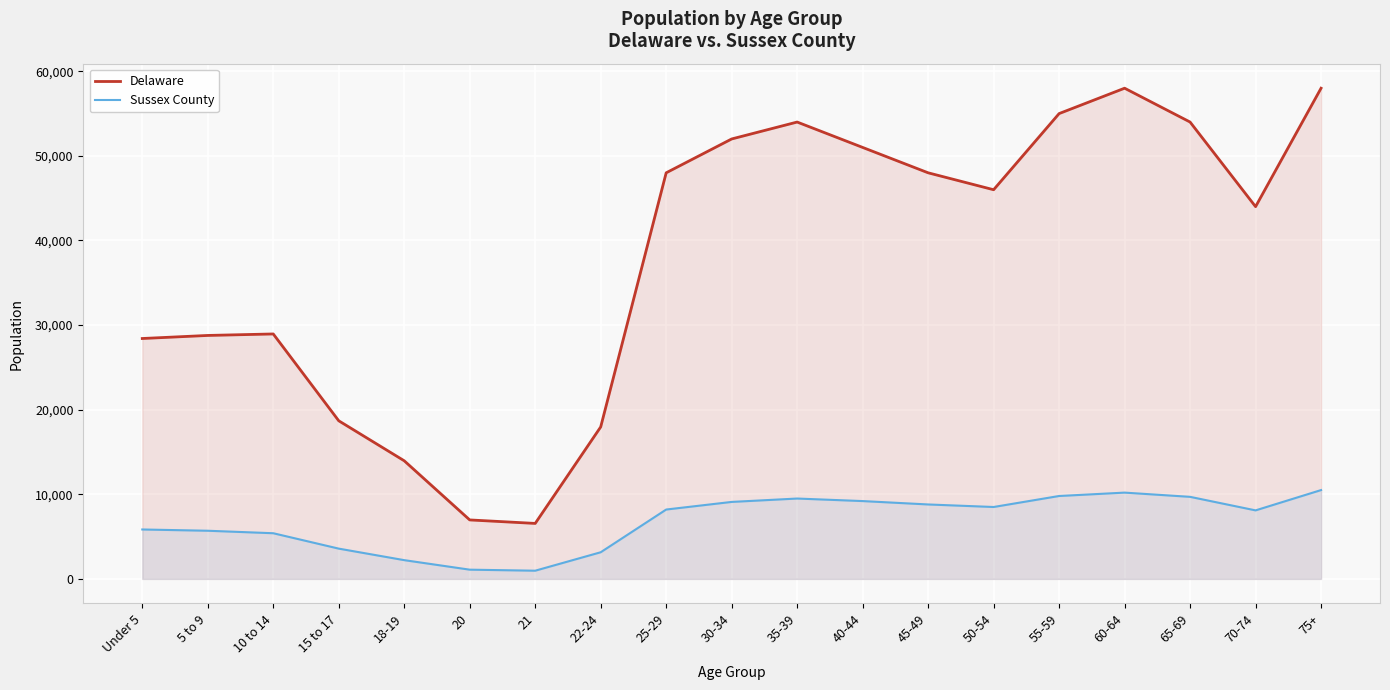

Reading right to left, list all the values displayed in this chart.

Delaware: 75+=58000	70-74=44000	65-69=54000	60-64=58000	55-59=55000	50-54=46000	45-49=48000	40-44=51000	35-39=54000	30-34=52000	25-29=48000	22-24=17962	21=6559	20=6972	18-19=13962	15 to 17=18690	10 to 14=28953	5 to 9=28777	Under 5=28415
Sussex County: 75+=10500	70-74=8100	65-69=9700	60-64=10200	55-59=9800	50-54=8500	45-49=8800	40-44=9200	35-39=9500	30-34=9100	25-29=8200	22-24=3150	21=970	20=1093	18-19=2218	15 to 17=3580	10 to 14=5399	5 to 9=5693	Under 5=5843